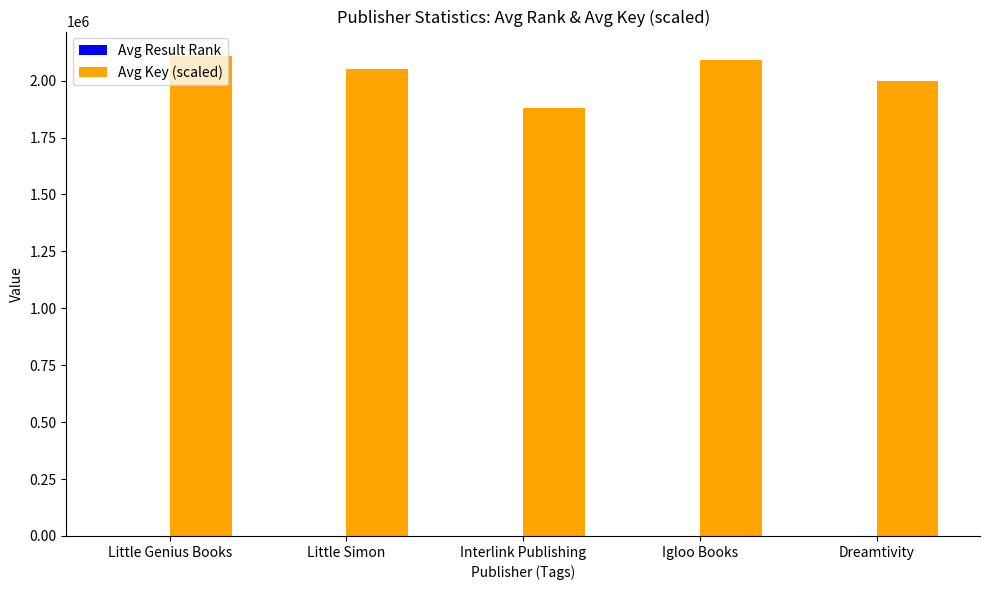

True or false: Avg Key (scaled) has a value of 1219696 at Interlink Publishing.

False